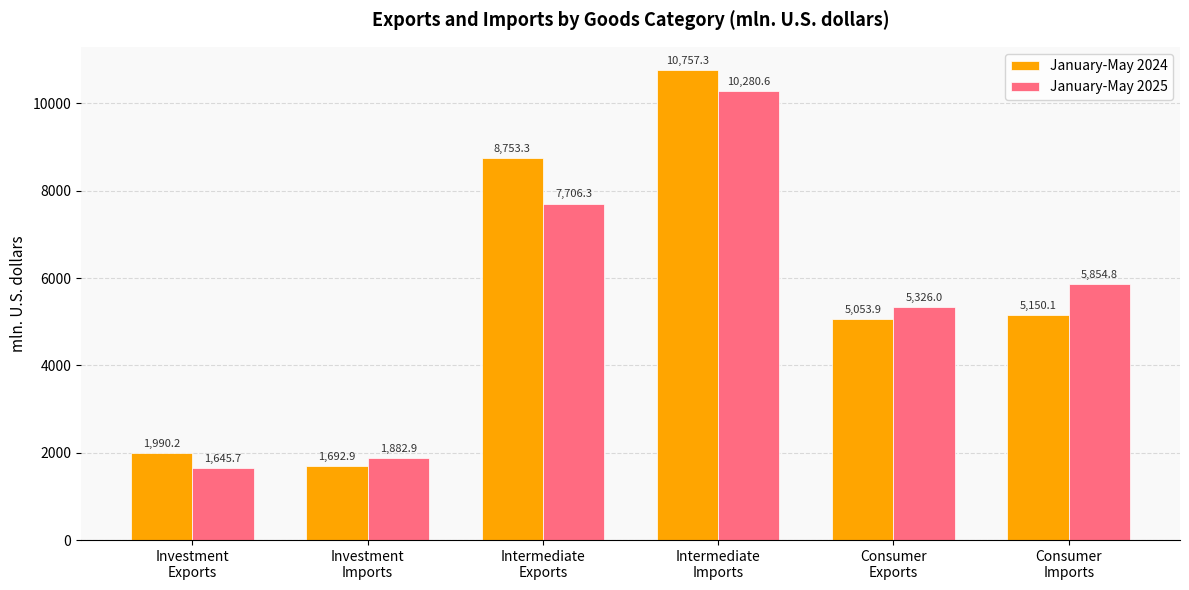

What is the label of the 6th bar from the left?

Consumer
Imports